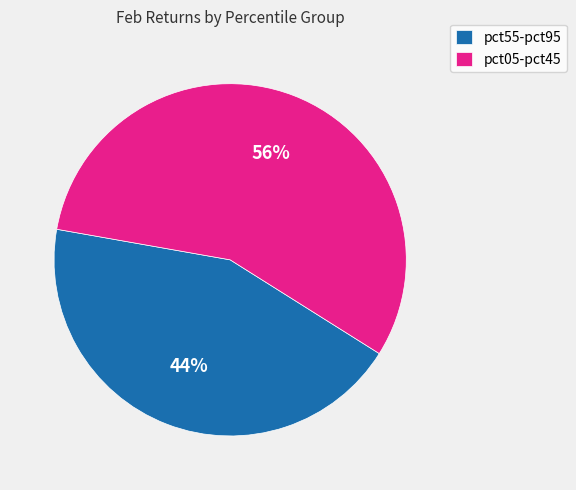

Which has a higher value, pct55-pct95 or pct05-pct45?

pct05-pct45